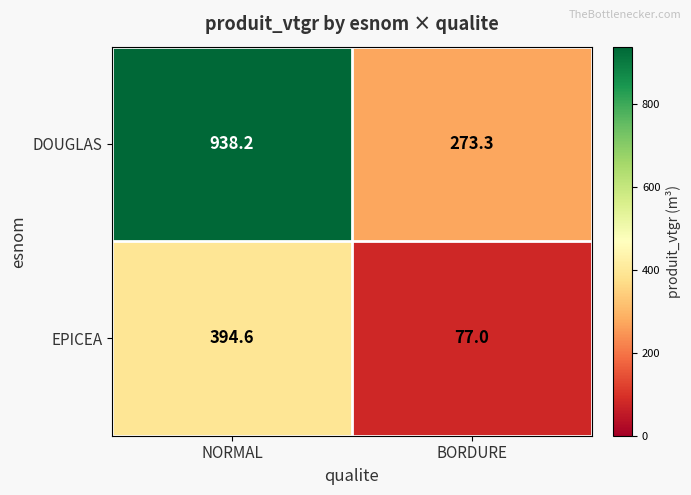

True or false: EPICEA has a value of 77.0 at BORDURE.

True